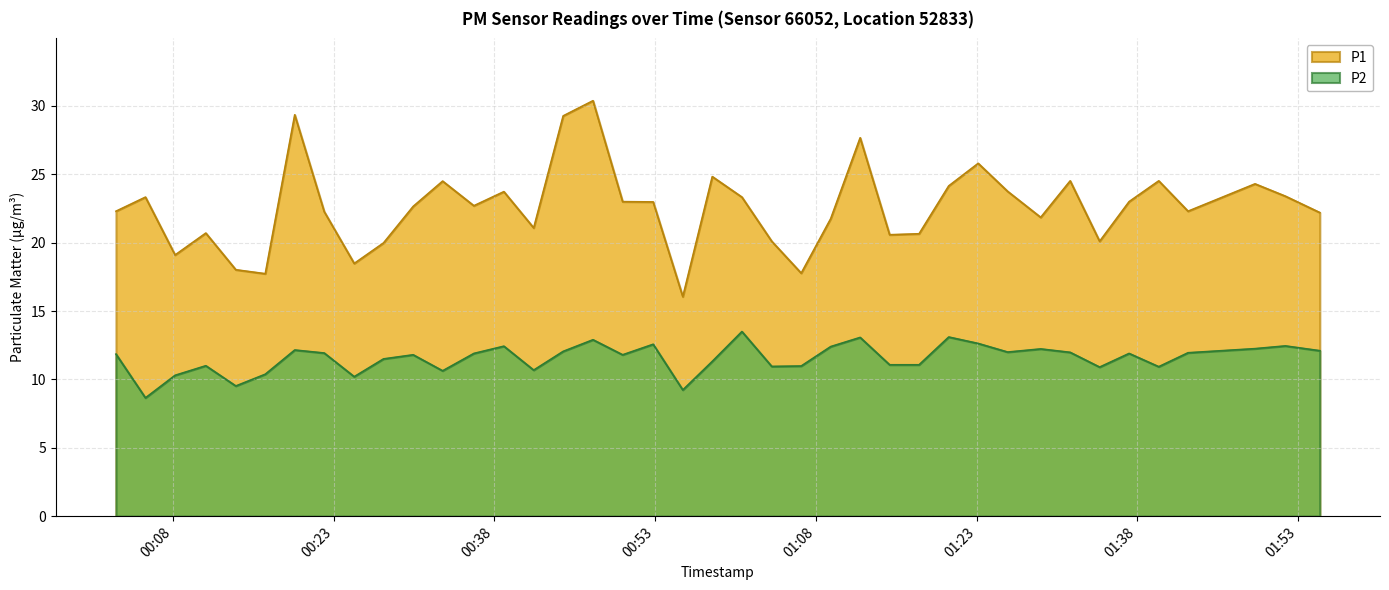

Which category has the lowest value across all series?

2022-11-13T00:05:26